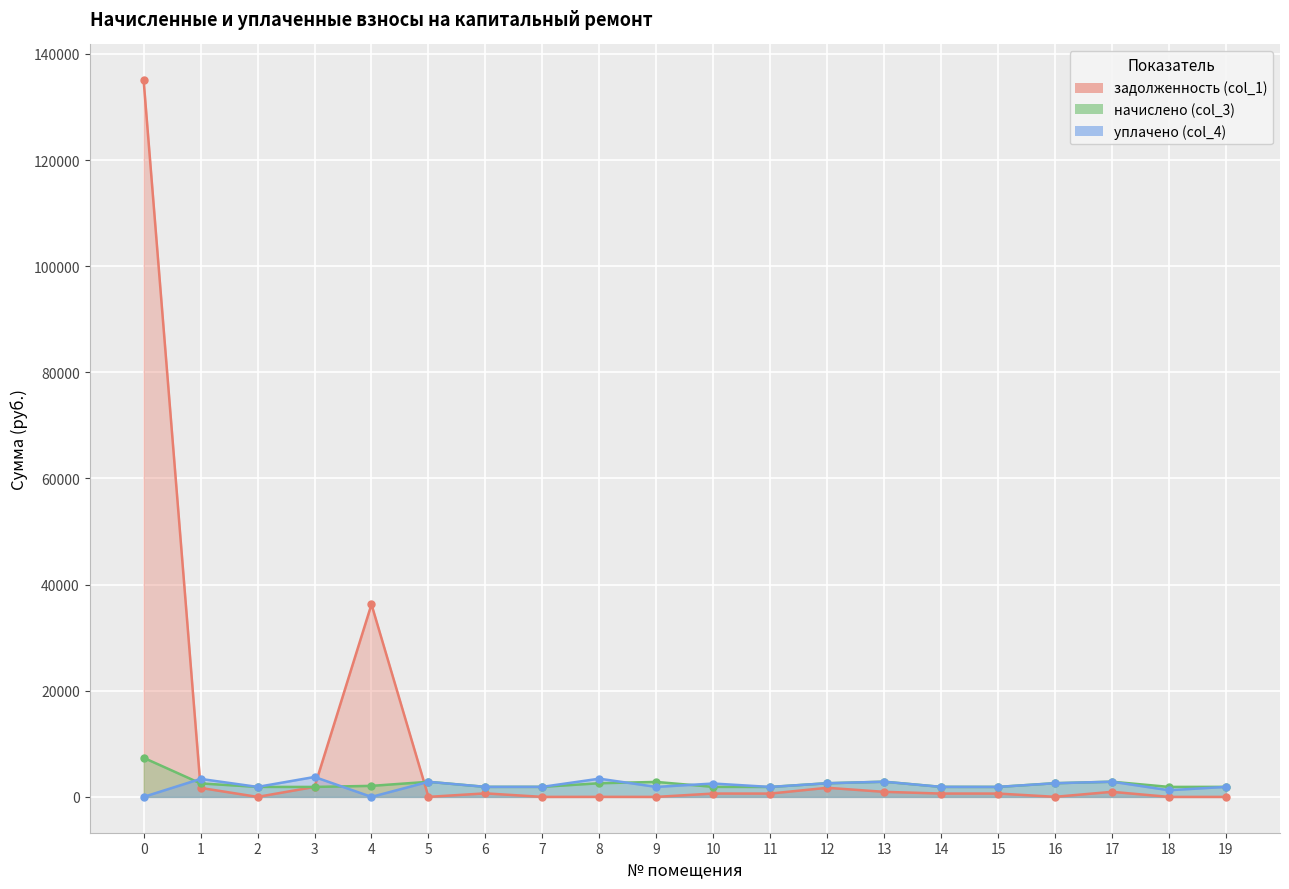

How many interior local peaks does the начислено (col_3) series have?

4